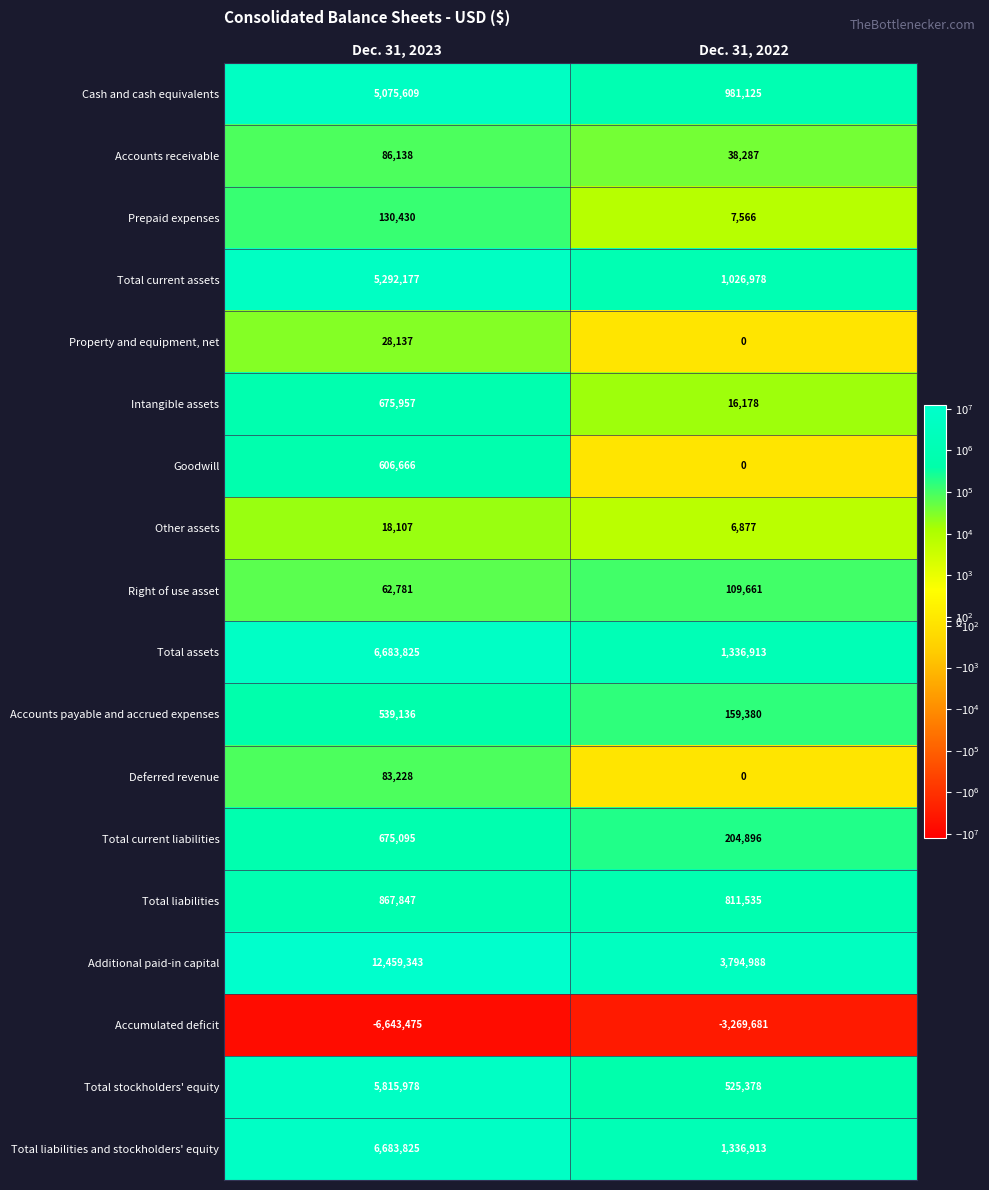

What is the difference between the maximum and minimum values in the Cash and cash equivalents series?

4094484